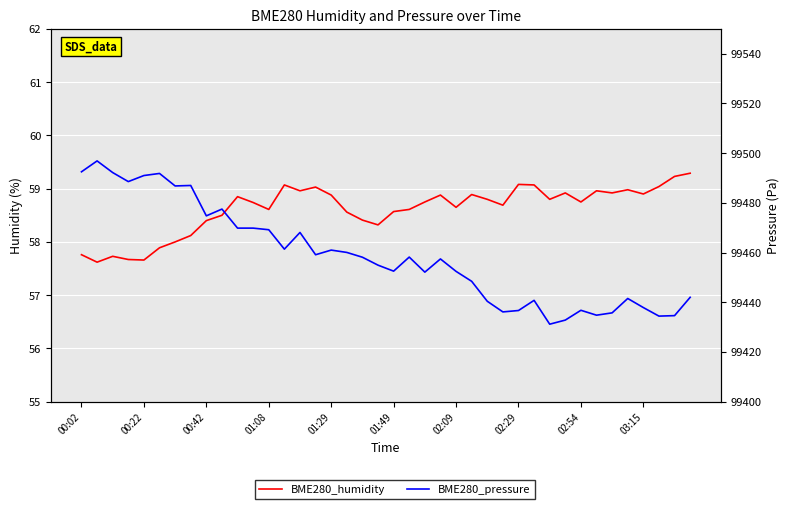

Reading left to right, list all the values displayed in this chart.

BME280_humidity: 57.8	57.6	57.7	57.7	57.7	57.9	58.0	58.1	58.4	58.5	58.9	58.7	58.6	59.1	59.0	59.0	58.9	58.6	58.4	58.3	58.6	58.6	58.8	58.9	58.6	58.9	58.8	58.7	59.1	59.1	58.8	58.9	58.8	59.0	58.9	59.0	58.9	59.0	59.2	59.3
BME280_pressure: 99492.5	99496.9	99492.2	99488.6	99491.0	99491.8	99486.8	99487.0	99474.8	99477.5	99469.8	99469.8	99469.2	99461.4	99468.1	99459.1	99461.0	99460.1	99458.1	99454.9	99452.5	99458.2	99452.1	99457.4	99452.4	99448.4	99440.4	99436.1	99436.7	99440.8	99431.2	99432.8	99436.8	99434.8	99435.8	99441.5	99437.9	99434.4	99434.6	99442.0